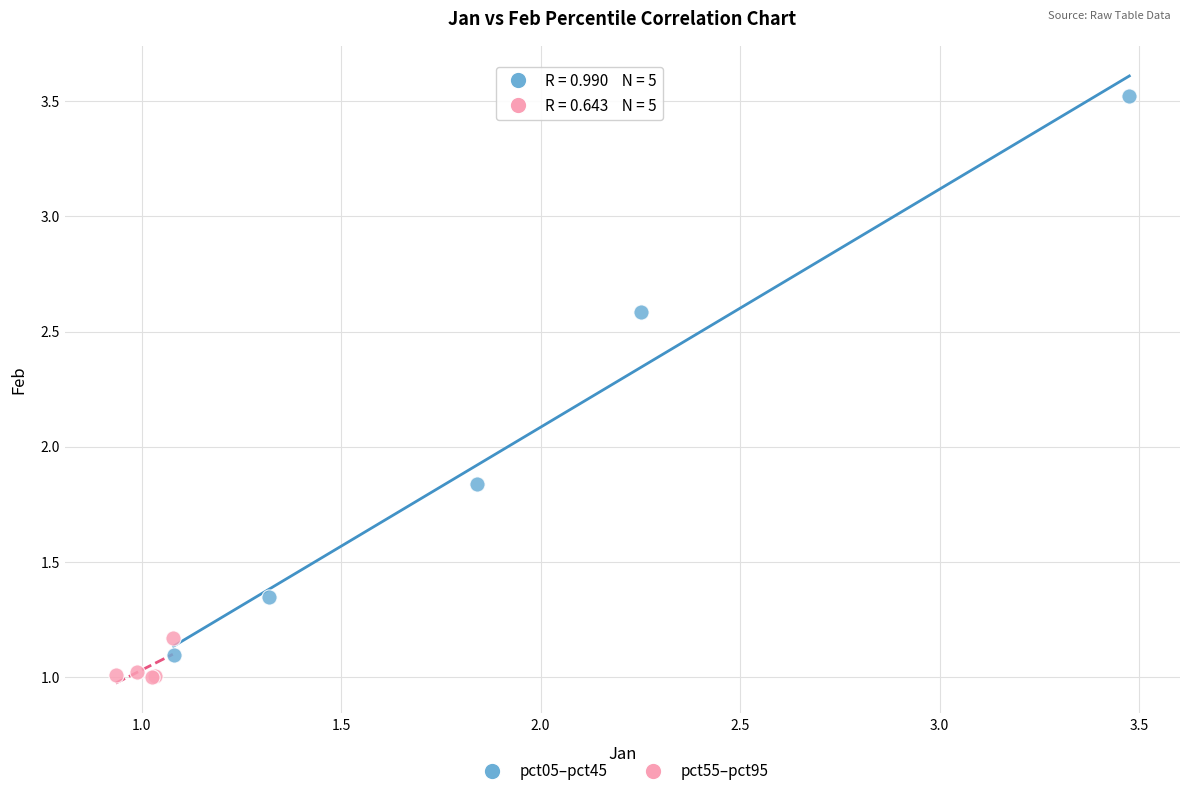

Which series reaches the maximum Y coordinate?

pct05–pct45